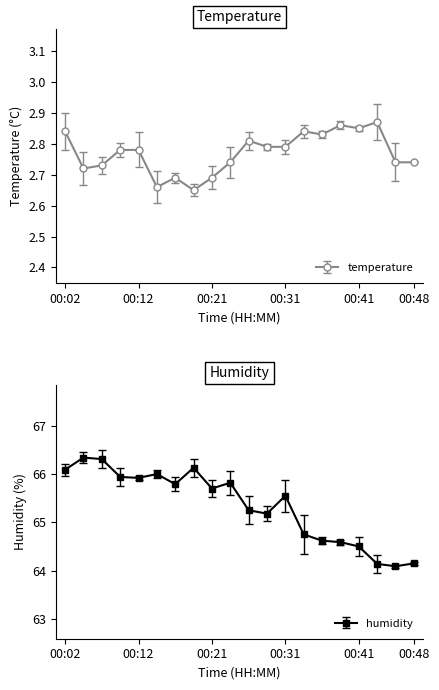

Rank the series at 00:36 from lowest to highest value.

temperature, humidity